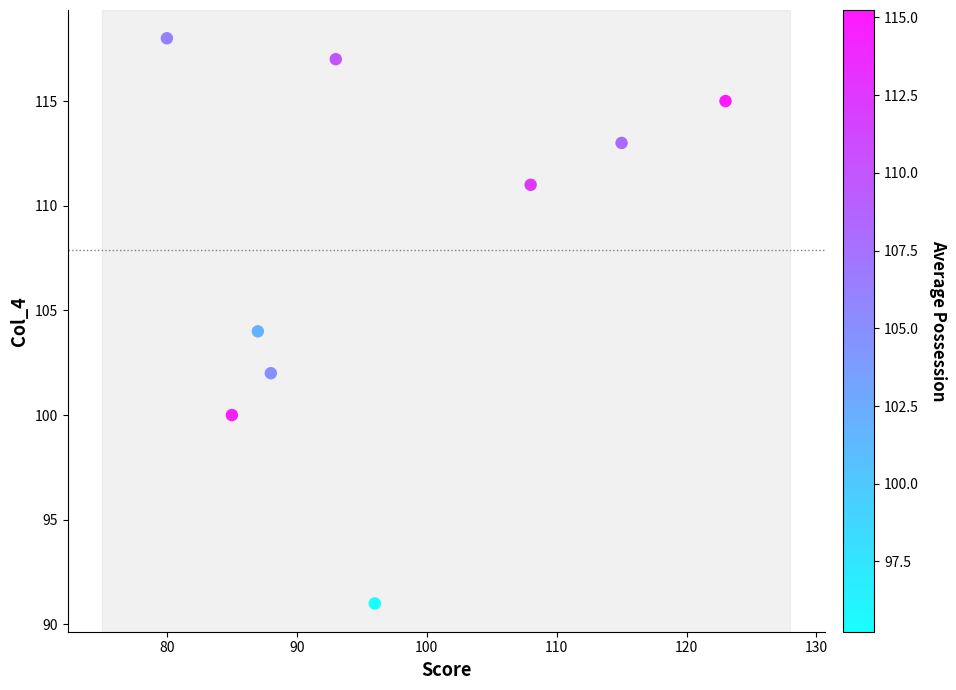

What is the average X value?

97